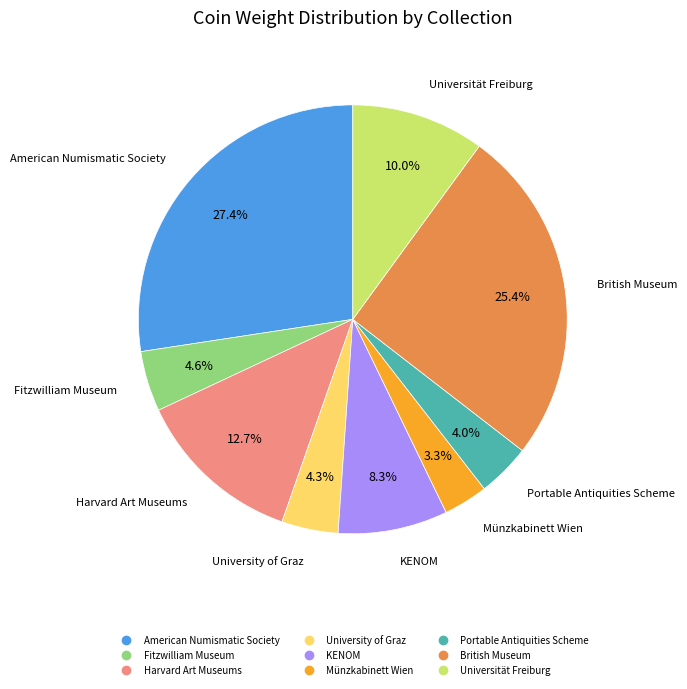

Does KENOM account for over 50% of the chart?

No